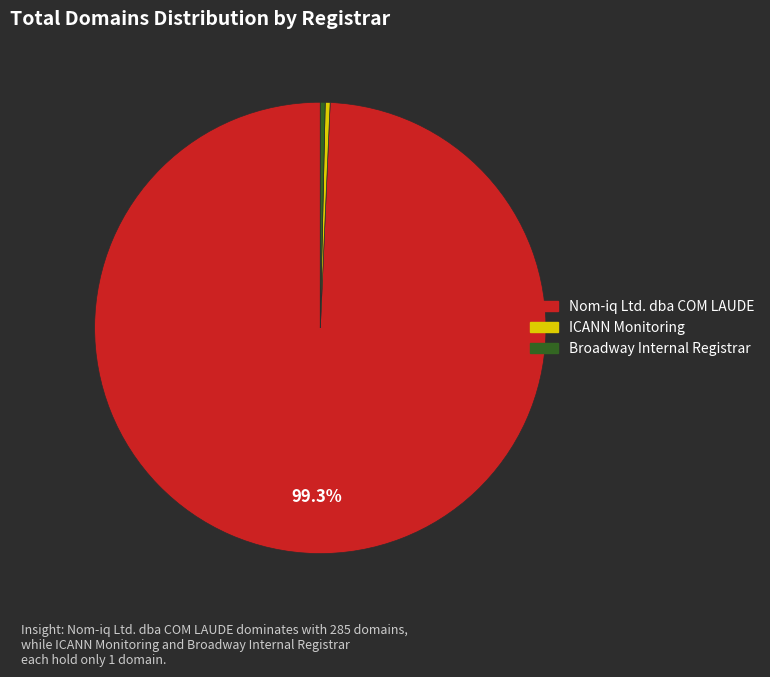

Do Nom-iq Ltd. dba COM LAUDE and Broadway Internal Registrar together represent more than half of the pie?

Yes